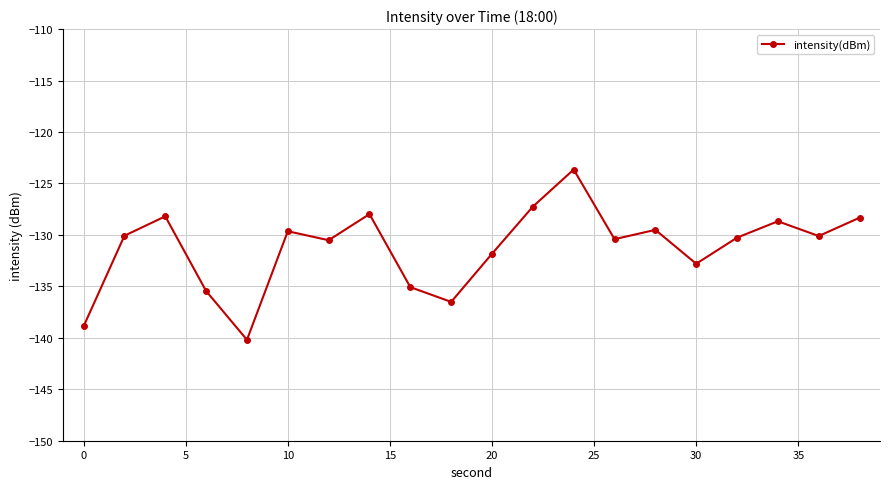

True or false: the data has more than 2 interior local peaks.

True